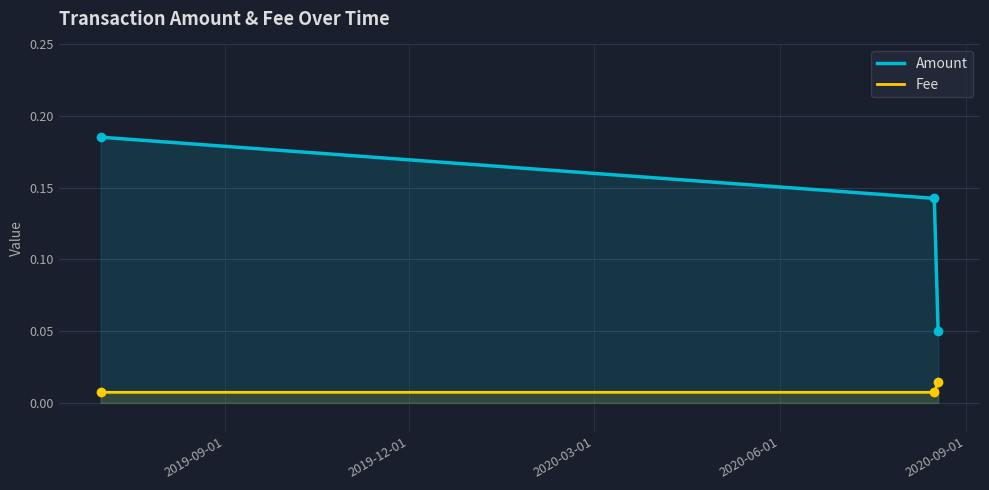

Does the chart display data point markers on the line(s)?

Yes